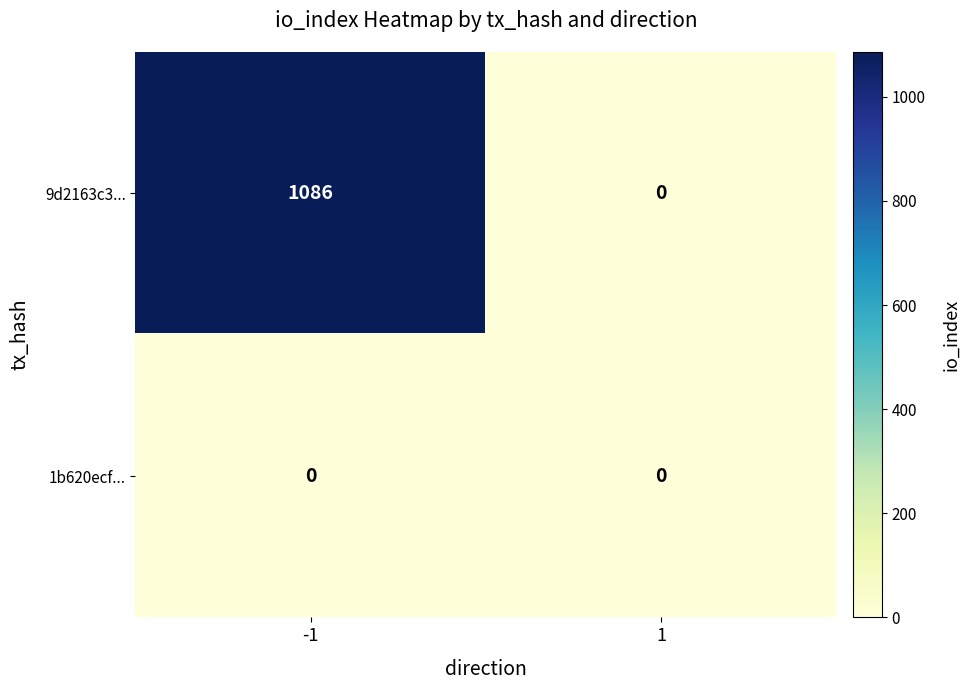

Between -1 and 1, which series saw the biggest shift?

9d2163c3...